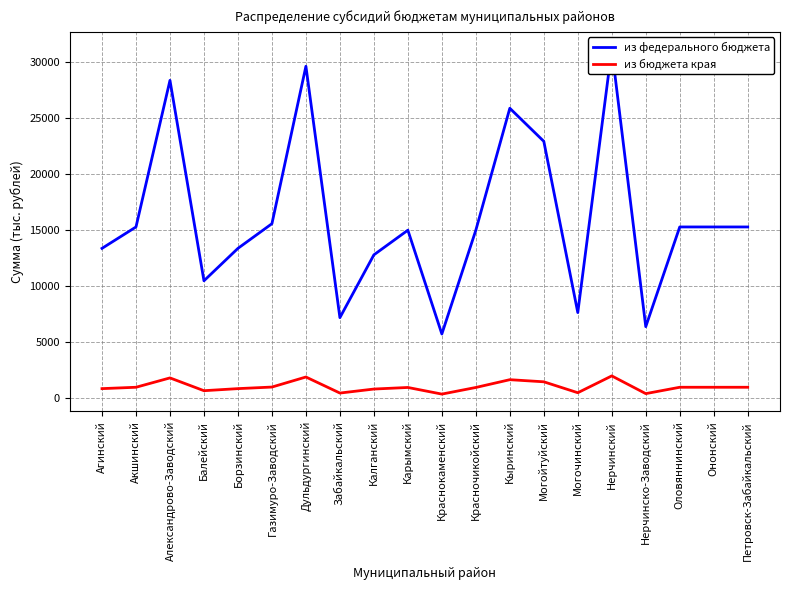

What is the sum of the из федерального бюджета values at Нерчинский and Могочинский?

38791.1